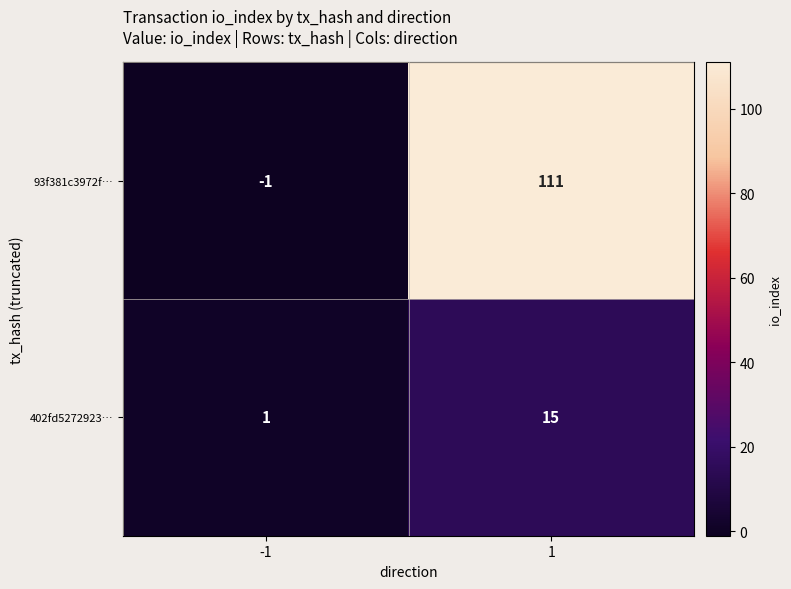

The value of 402fd5272923… at 1 is 20. True or false?

False